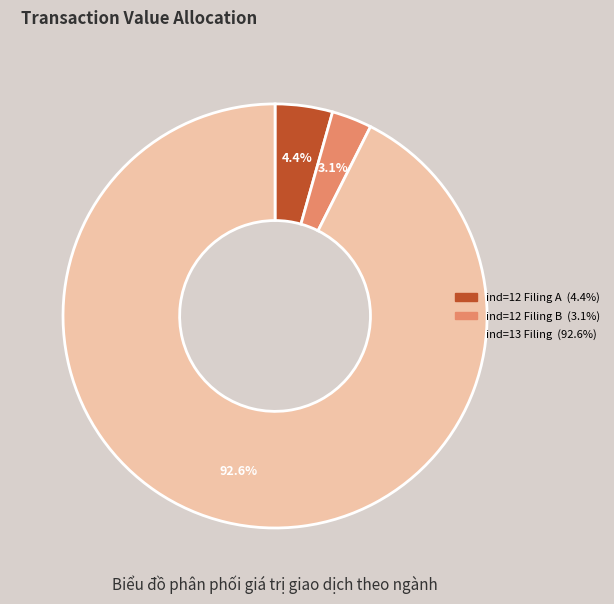

Is there a majority slice in this chart?

Yes